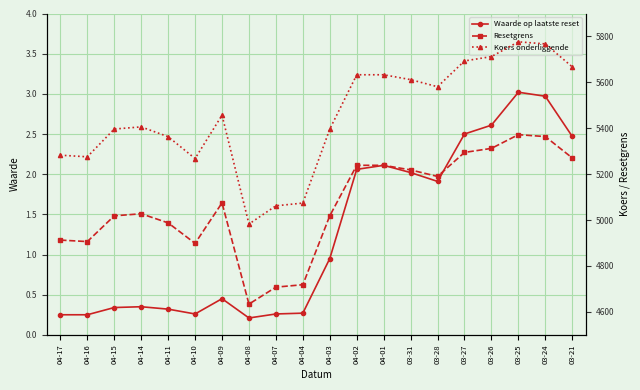

What is the average value of the Koers onderliggende series?

5452.1